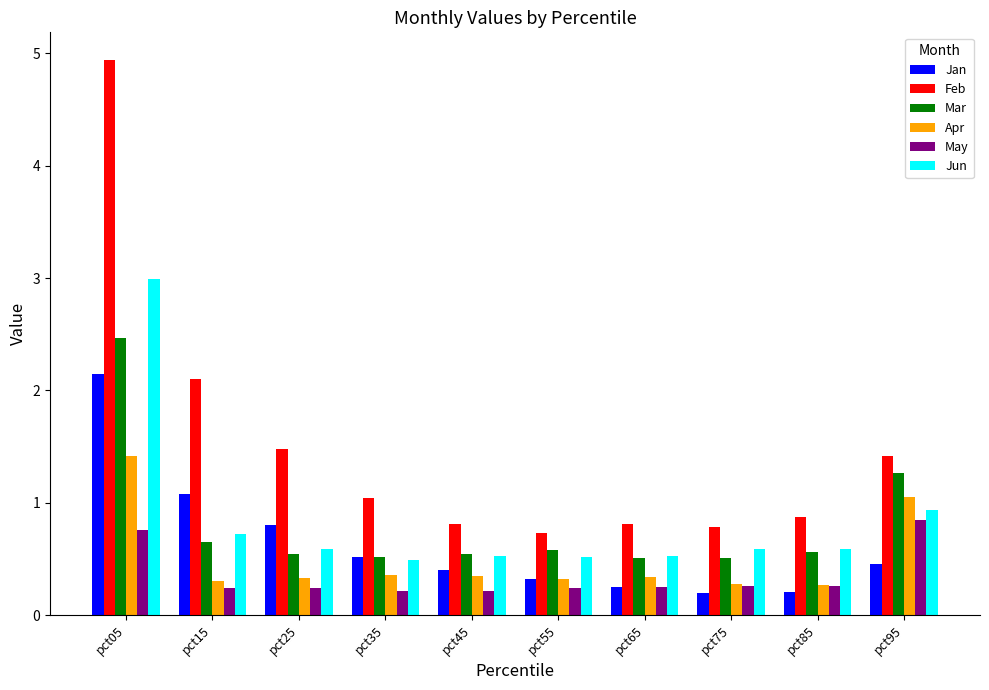

The Jun series shows 0.8 at pct45. True or false?

False